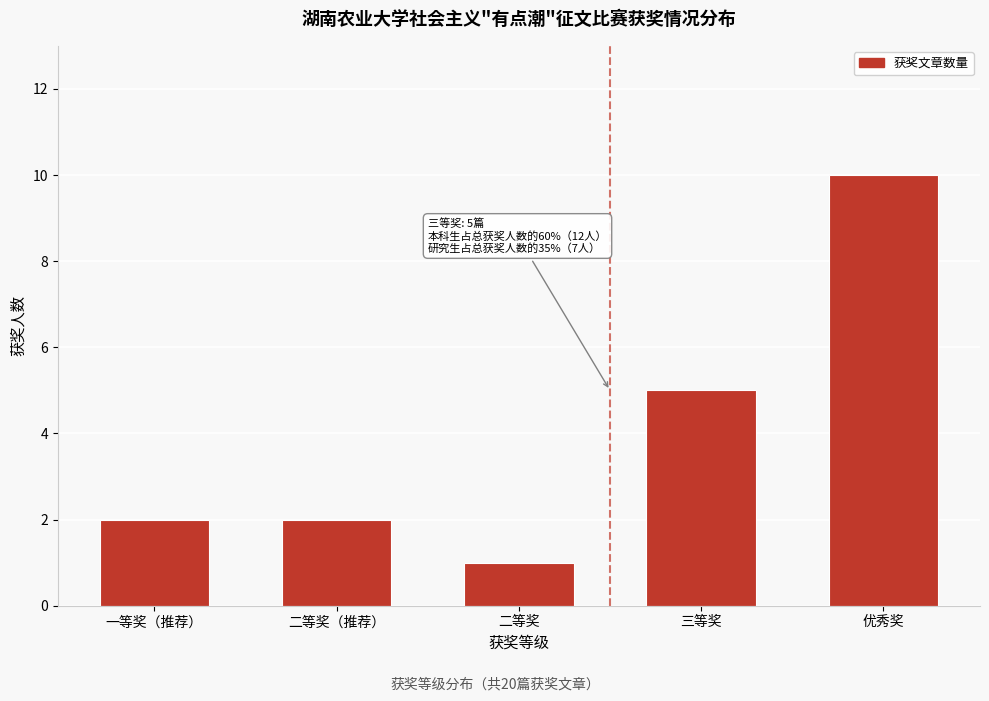

Reading left to right, what are all the values shown in this chart?

一等奖（推荐）=2	二等奖（推荐）=2	二等奖=1	三等奖=5	优秀奖=10